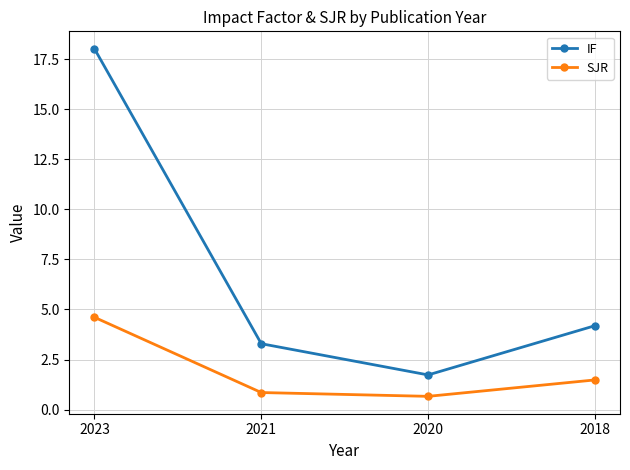

List the series in order of their peak value, highest first.

IF, SJR